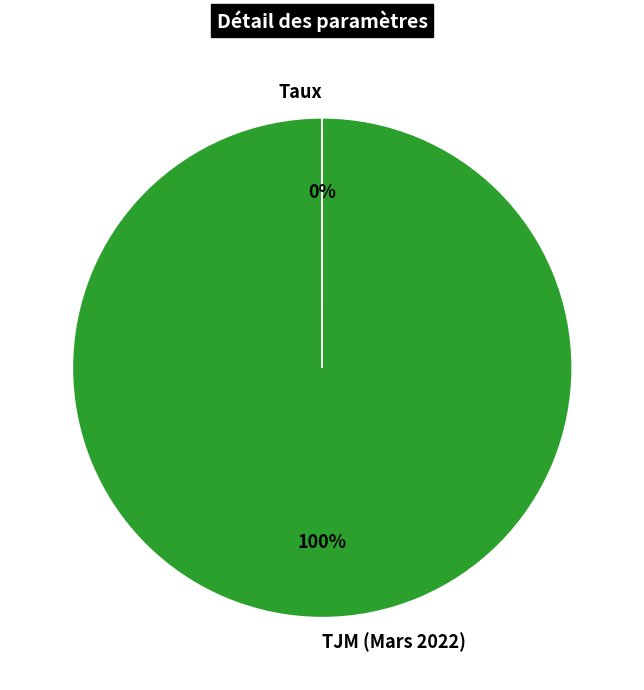

Which slice is the largest?

TJM (Mars 2022)